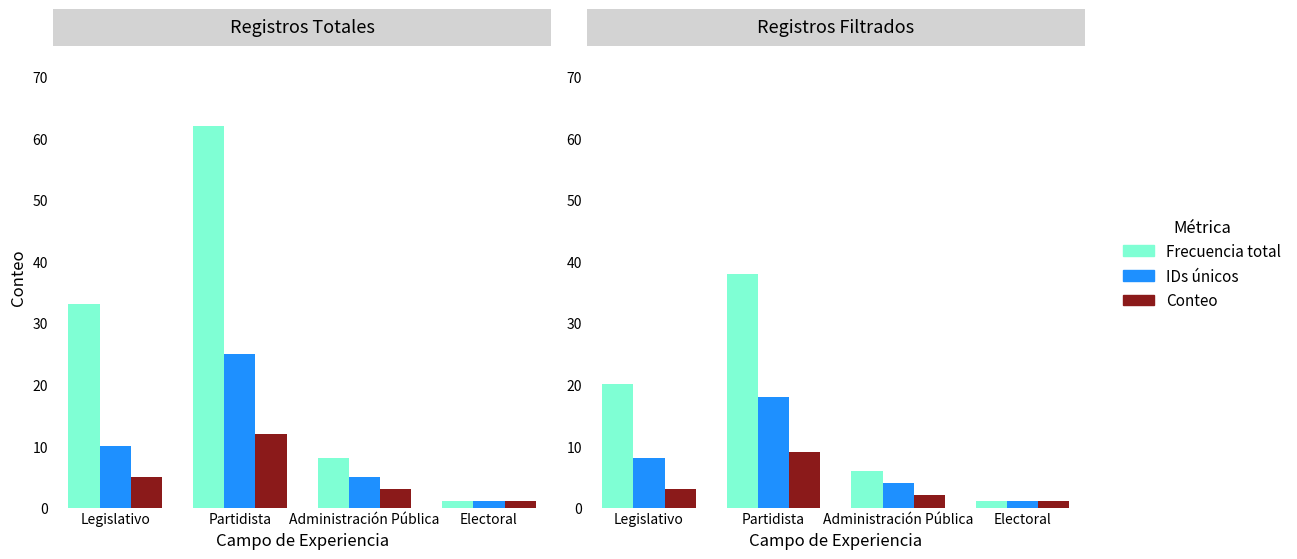

Does the chart contain any negative values?

No